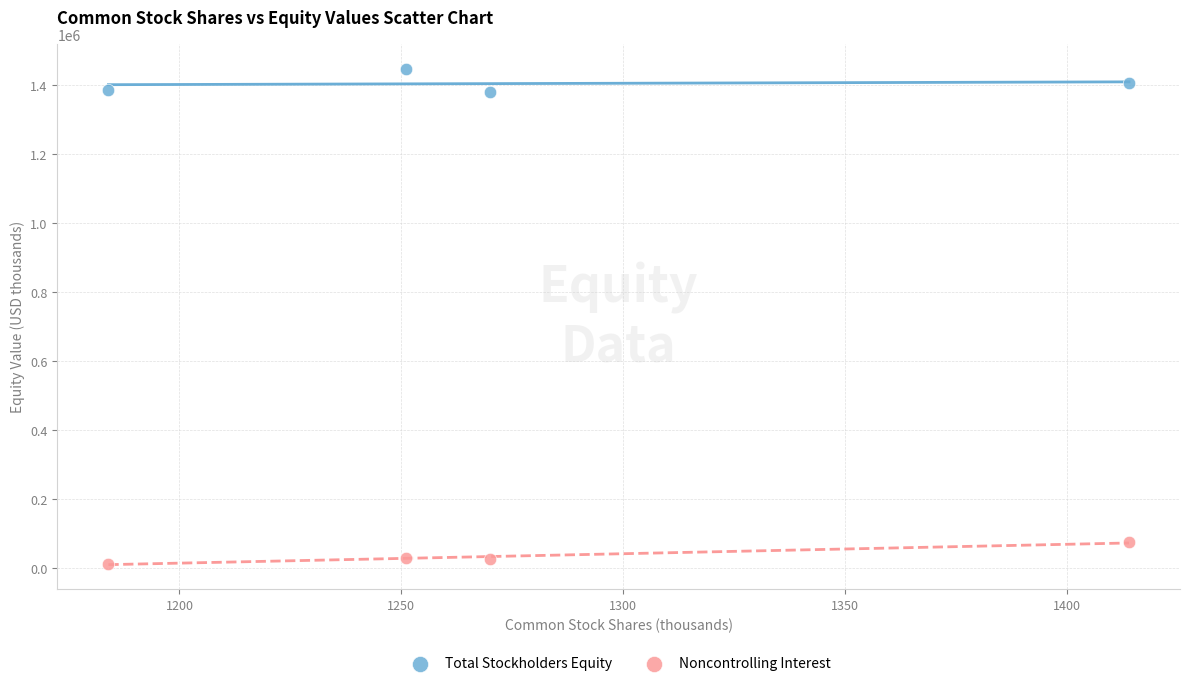

Which series reaches the maximum Y coordinate?

Total Stockholders Equity